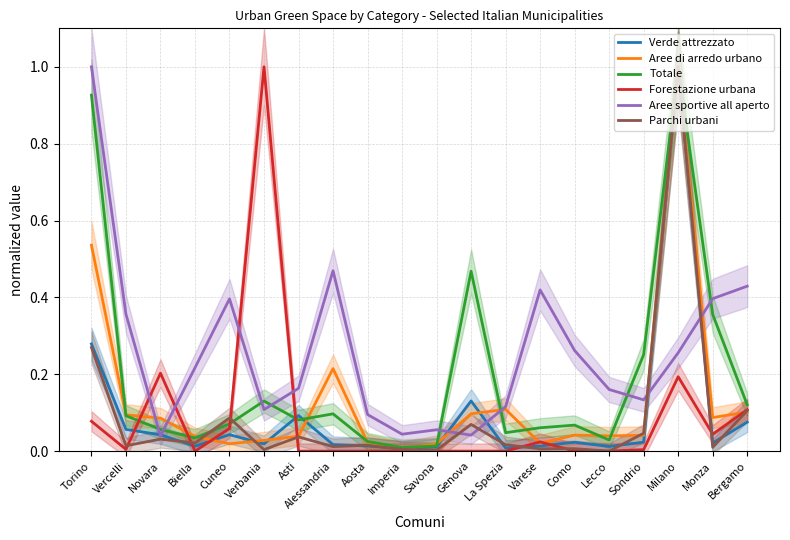

At which category does Parchi urbani reach its first local peak?

Novara